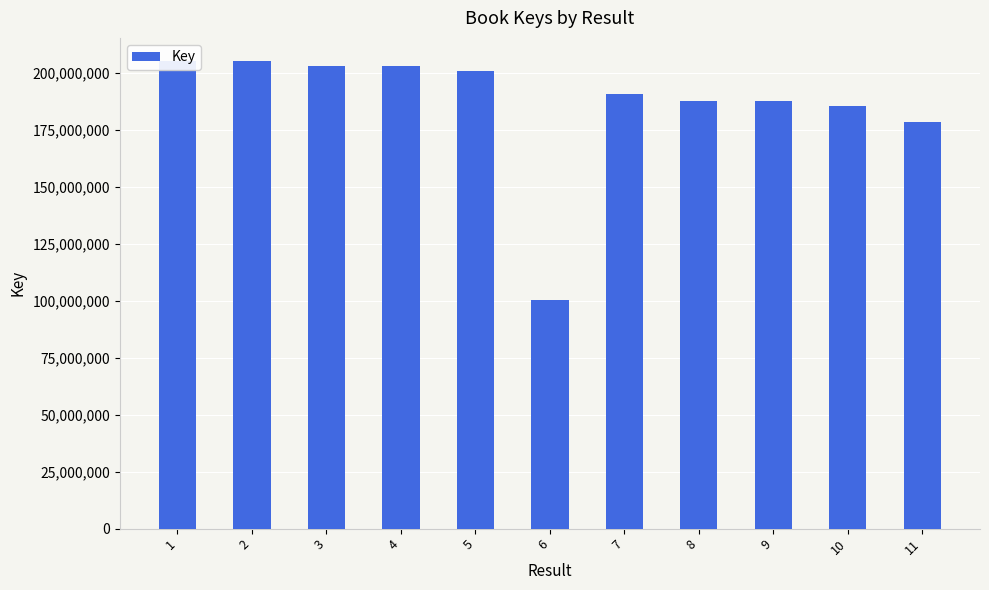

What is the value of the 1st bar from the left?

205199300